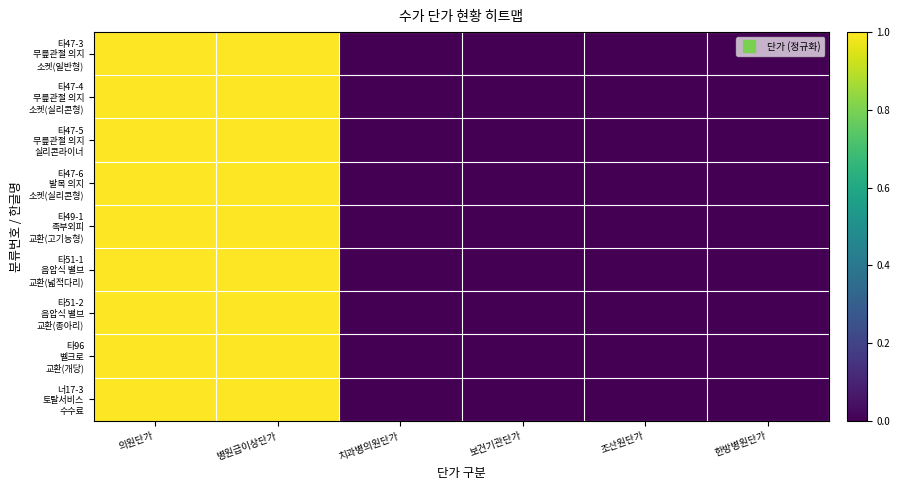

Rank the series at 한방병원단가 from highest to lowest value.

타47-3 무릎관절 의지 소켓(일반형), 타47-4 무릎관절 의지 소켓(실리콘형), 타47-5 무릎관절 의지 실리콘라이너, 타47-6 발목 의지 소켓(실리콘형), 타49-1 족부외피 교환(고기능형), 타51-1 음압식 밸브 교환(넓적다리), 타51-2 음압식 밸브 교환(종아리), 타96 벨크로 교환(개당), 너17-3 토탈서비스 수수료